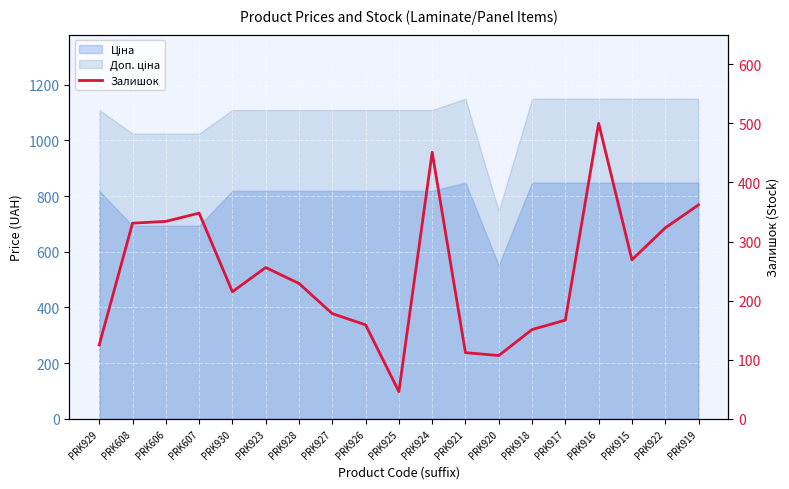

Between PRK927 and PRK929, which is larger?

PRK927